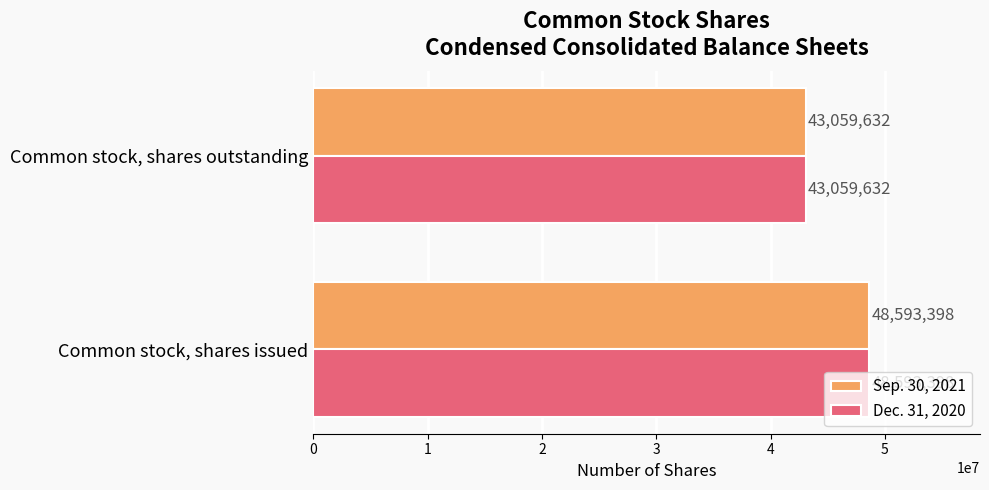

Rank the categories by Dec. 31, 2020 value from lowest to highest.

Common stock, shares outstanding, Common stock, shares issued